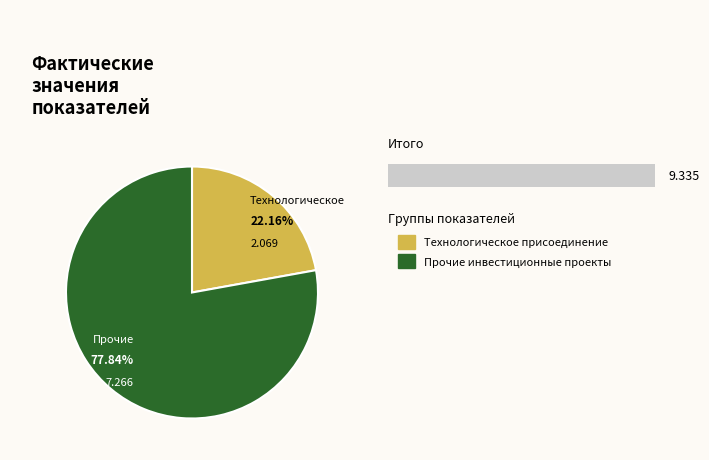

Is there a majority slice in this chart?

Yes